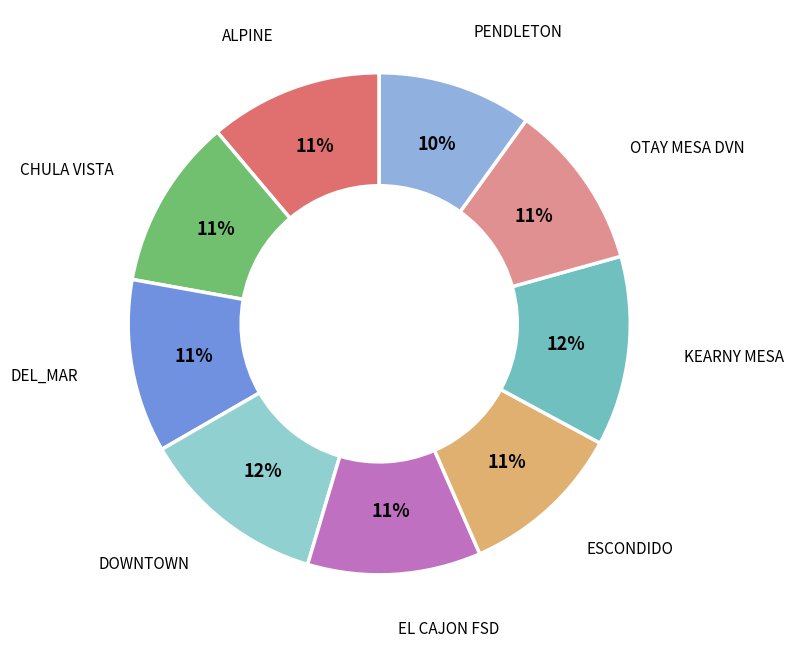

Do CHULA VISTA and EL CAJON FSD together represent more than half of the pie?

No